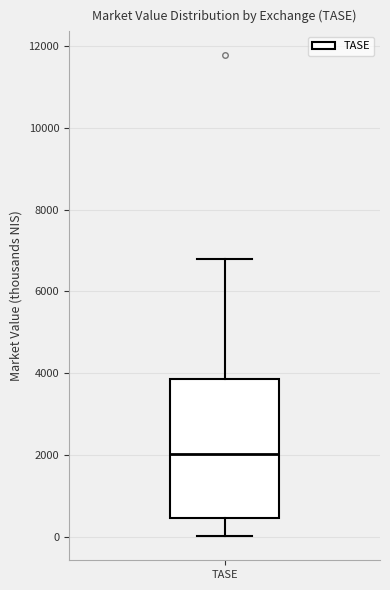

Read this box plot against the y-axis: the position of the median line, the range covered by the box, and the ends of both whiskers. The values are not printed on the chart, so give them approximately, as read against the axis.

median 2000, box 400 to 3800, whiskers 0 to 6800